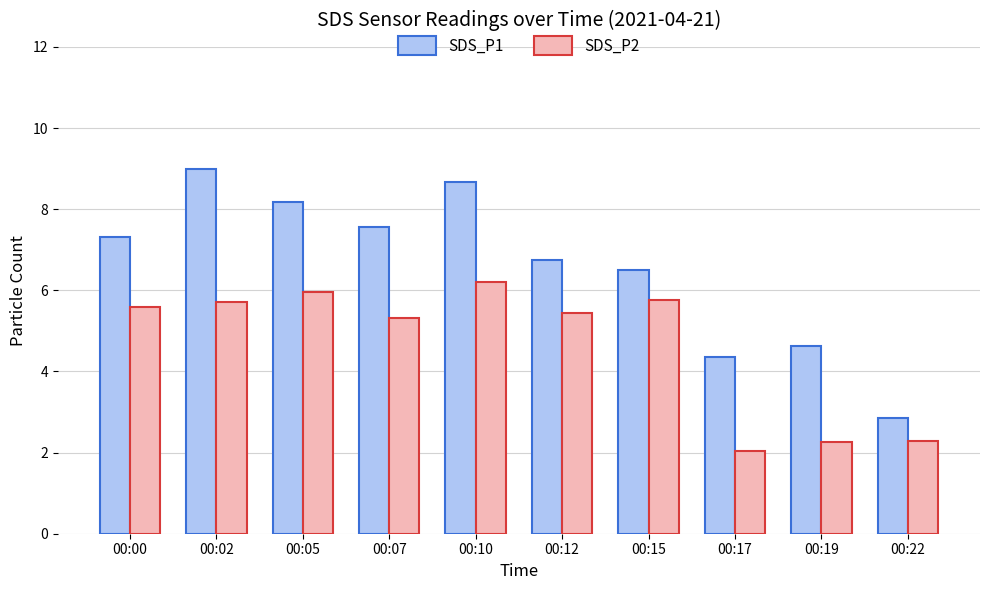

What is the total value across all series at 00:00?

12.9